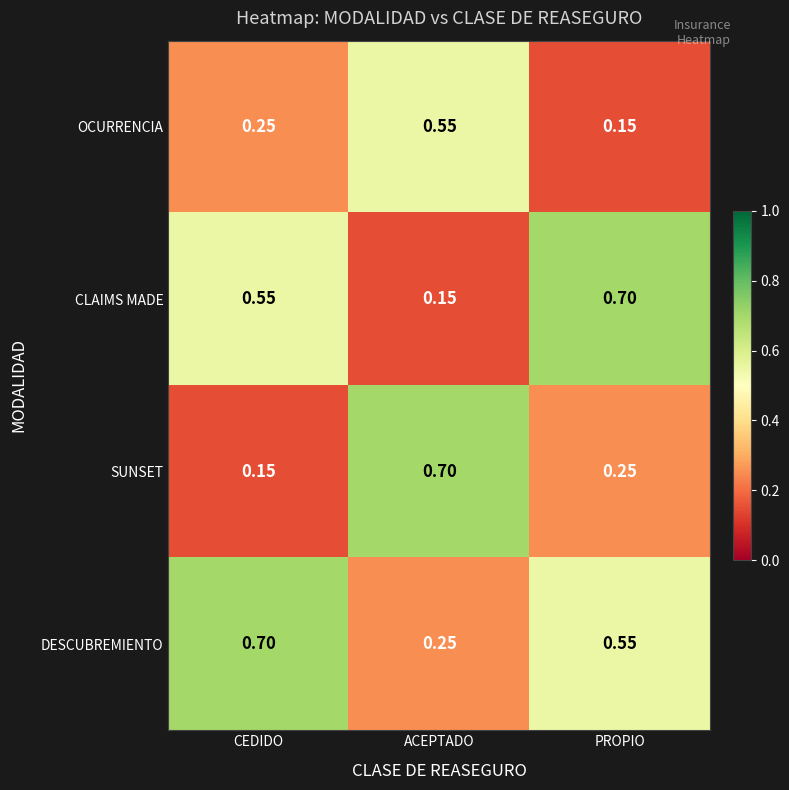

Which series changed the most between CEDIDO and ACEPTADO?

SUNSET